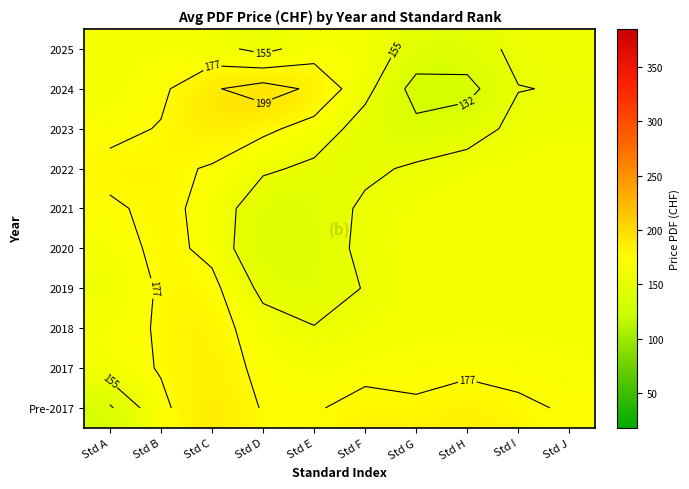

Rank the series by their maximum value, from lowest to highest.

2025, 2021, 2019, 2022, 2020, 2018, 2017, 2023, Pre-2017, 2024